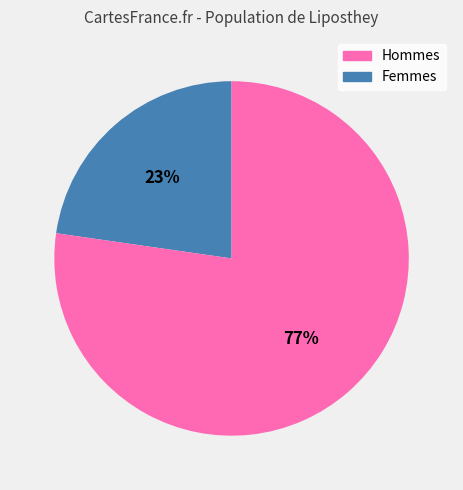

What is the ratio of the value at Hommes to the value at Femmes?

0.3